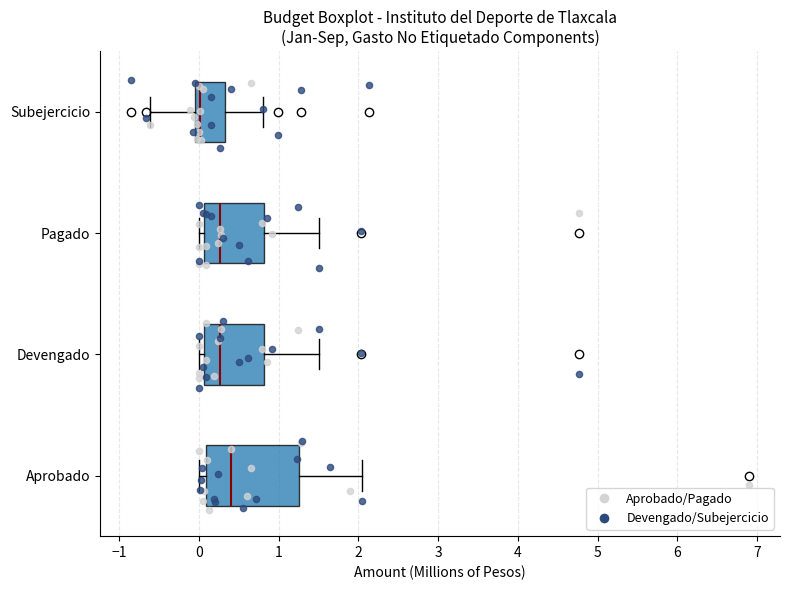

Reading bottom to top, read every box against the x-axis: the position of its median line, the range the box covers, and the ends of its whiskers. The values are not printed on the chart, so give them approximately, as read against the axis.

Aprobado: median 0.4, box 0.1 to 1.3, whiskers 0.0 to 2.0
Devengado: median 0.3, box 0.1 to 0.8, whiskers 0.0 to 1.5
Pagado: median 0.3, box 0.1 to 0.8, whiskers 0.0 to 1.5
Subejercicio: median 0.0, box -0.1 to 0.3, whiskers -0.6 to 0.8